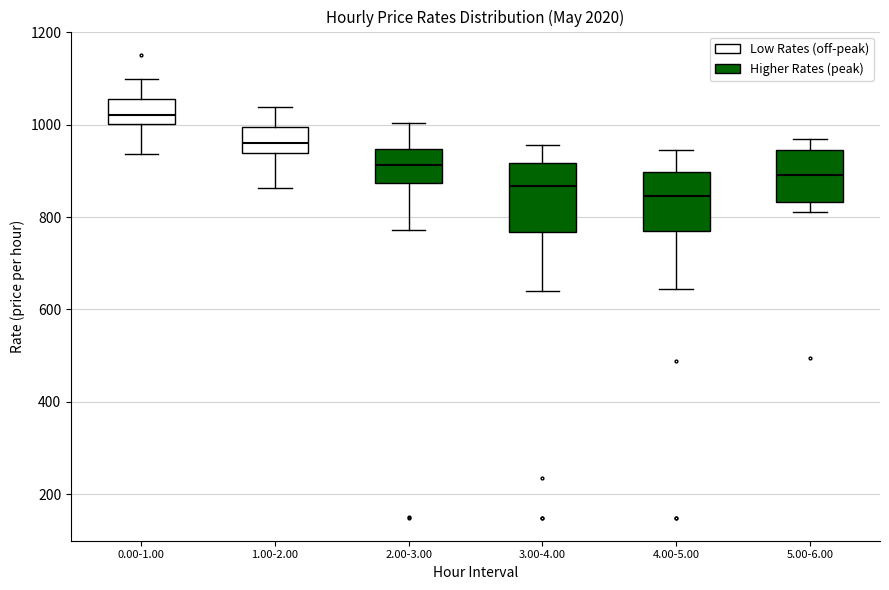

Reading left to right, read every box against the y-axis: the position of its median line, the range the box covers, and the ends of its whiskers. The values are not printed on the chart, so give them approximately, as read against the axis.

0.00-1.00: median 1020, box 1000 to 1060, whiskers 940 to 1100
1.00-2.00: median 960, box 940 to 1000, whiskers 860 to 1040
2.00-3.00: median 920, box 880 to 940, whiskers 780 to 1000
3.00-4.00: median 860, box 760 to 920, whiskers 640 to 960
4.00-5.00: median 840, box 760 to 900, whiskers 640 to 940
5.00-6.00: median 900, box 840 to 940, whiskers 820 to 960